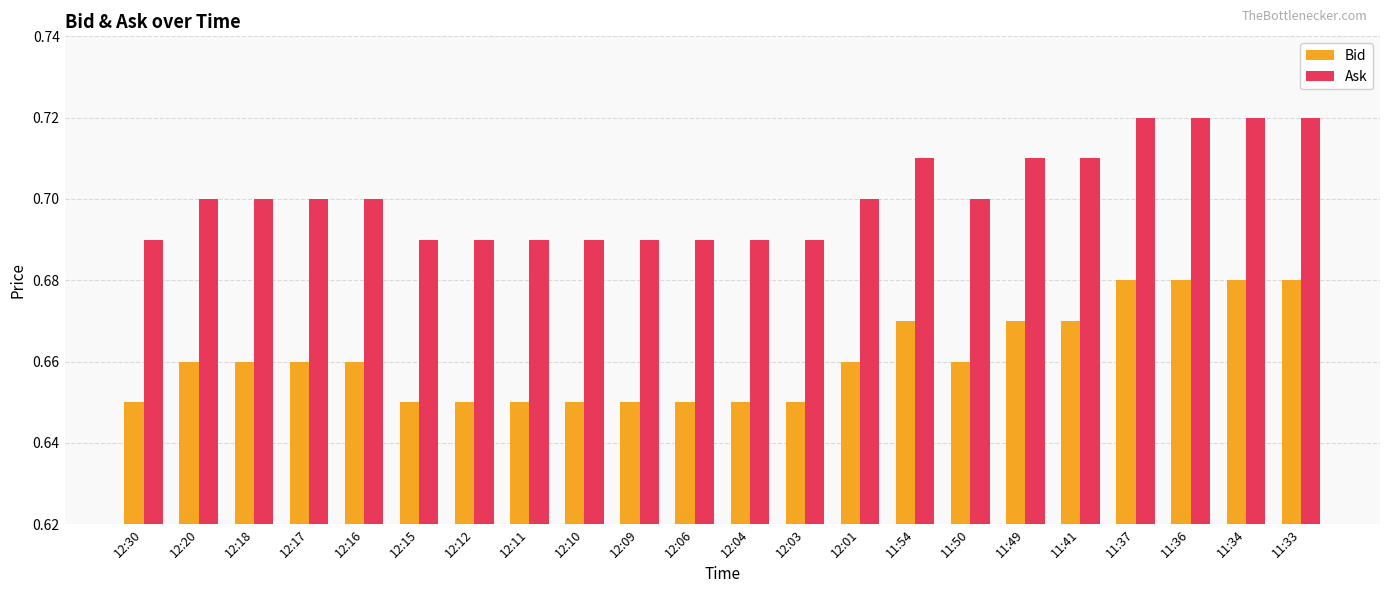

How many Ask values are between 0 and 1?

22